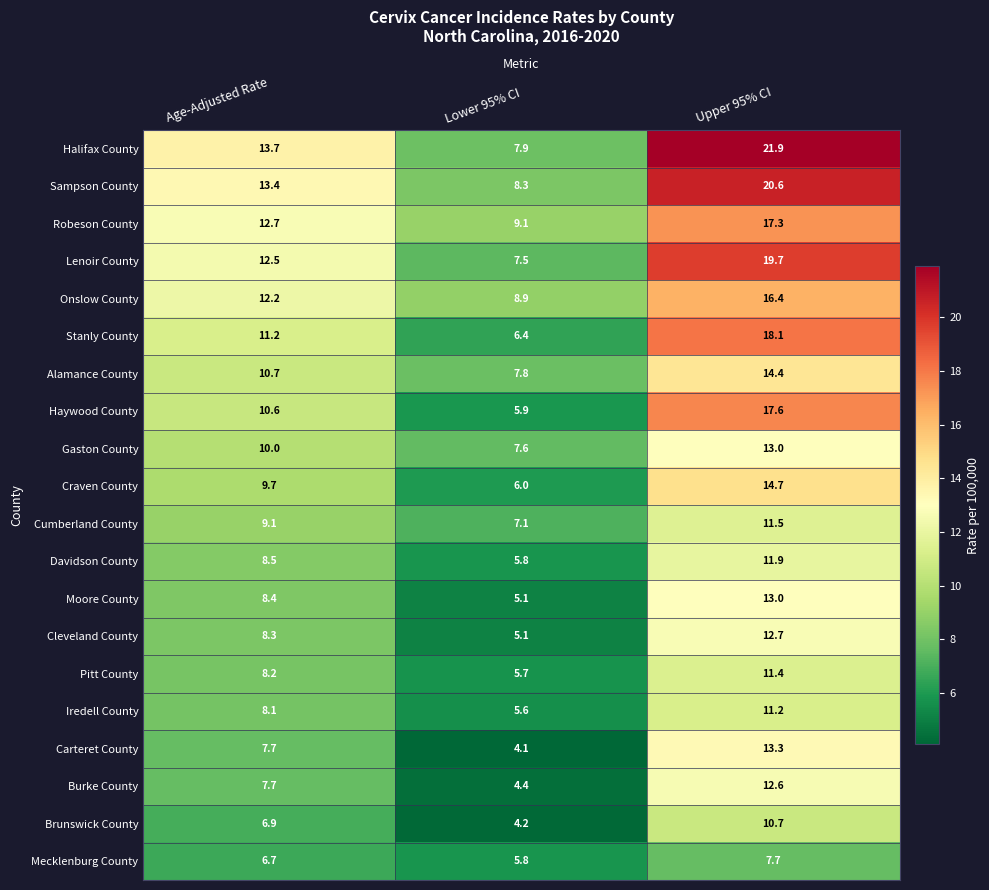

The Stanly County series shows 9.6 at Upper 95% CI. True or false?

False